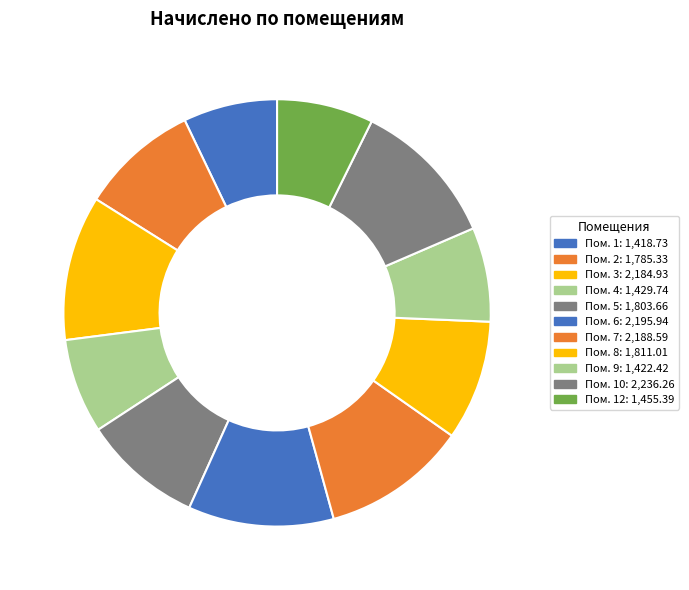

Count the number of slices in the pie.

11